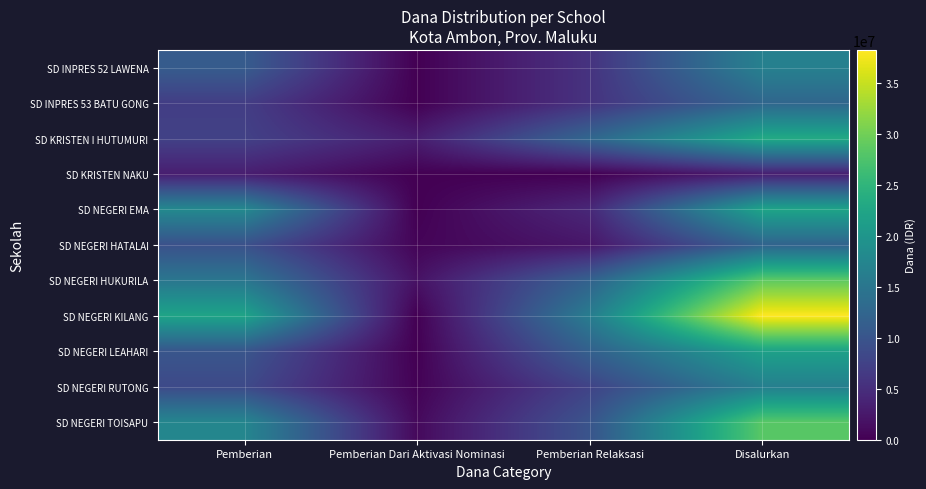

Which series has the largest range (max minus min)?

SD NEGERI KILANG